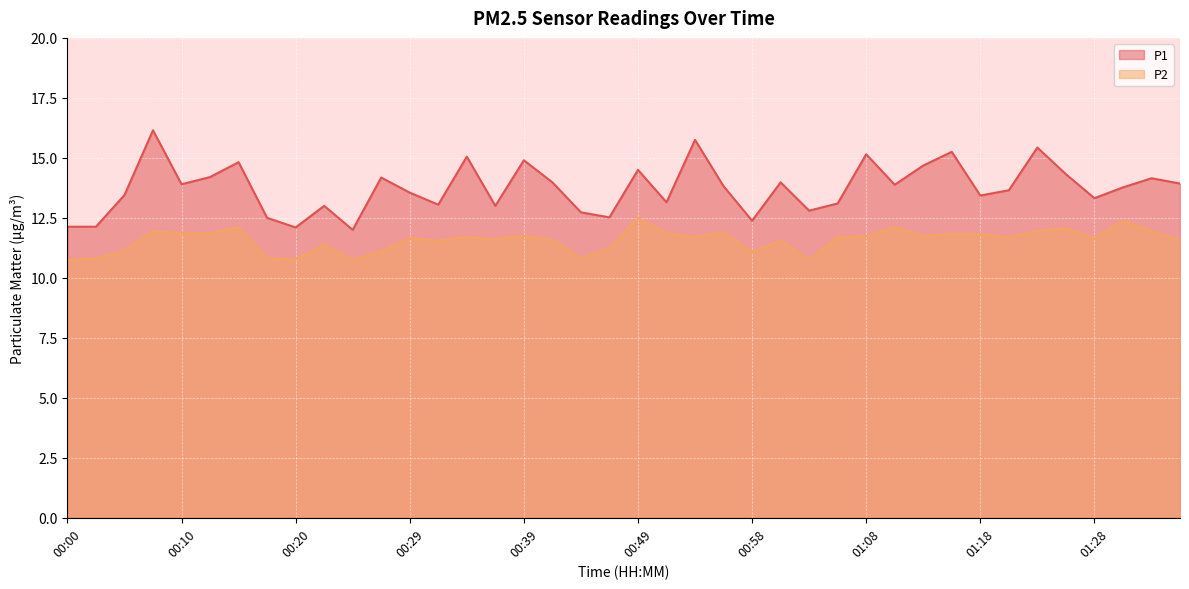

Between 01:33 and 01:03, which is larger?

01:33